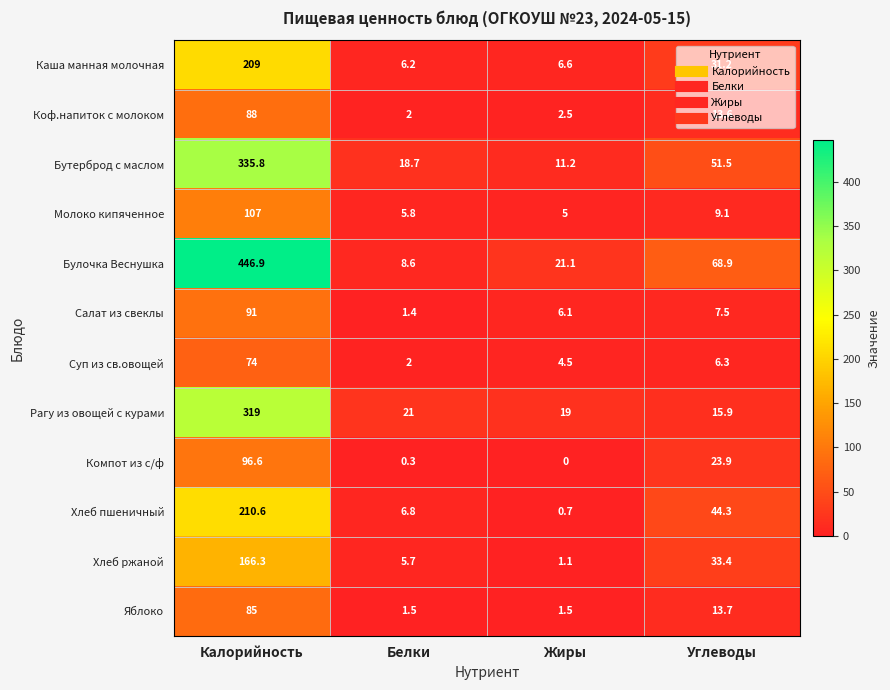

Which category has the lowest value across all series?

Жиры